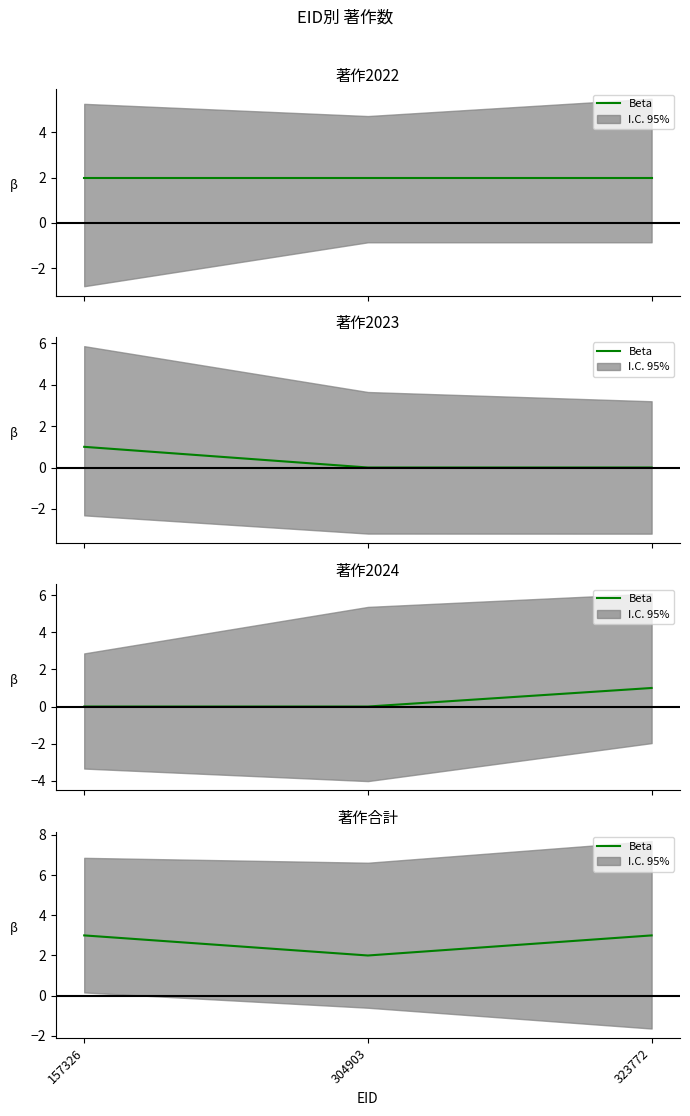

List the labels in order of value, largest first.

157326, 323772, 304903